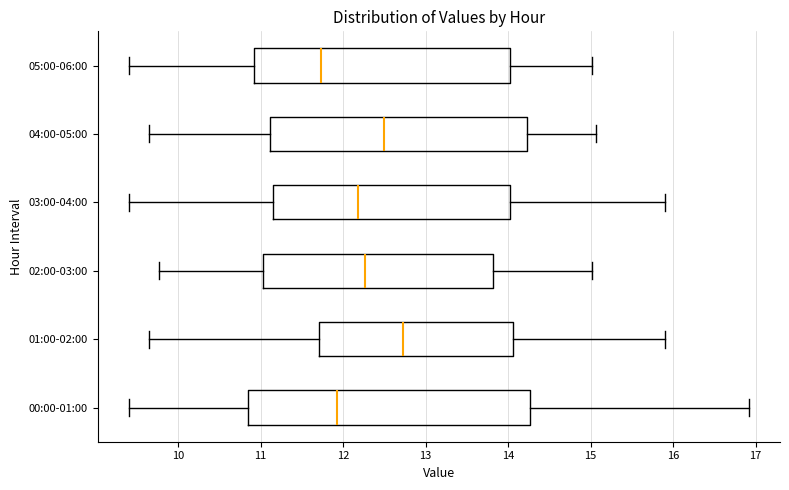

Which box is the widest, from its left edge to its right edge?

00:00-01:00